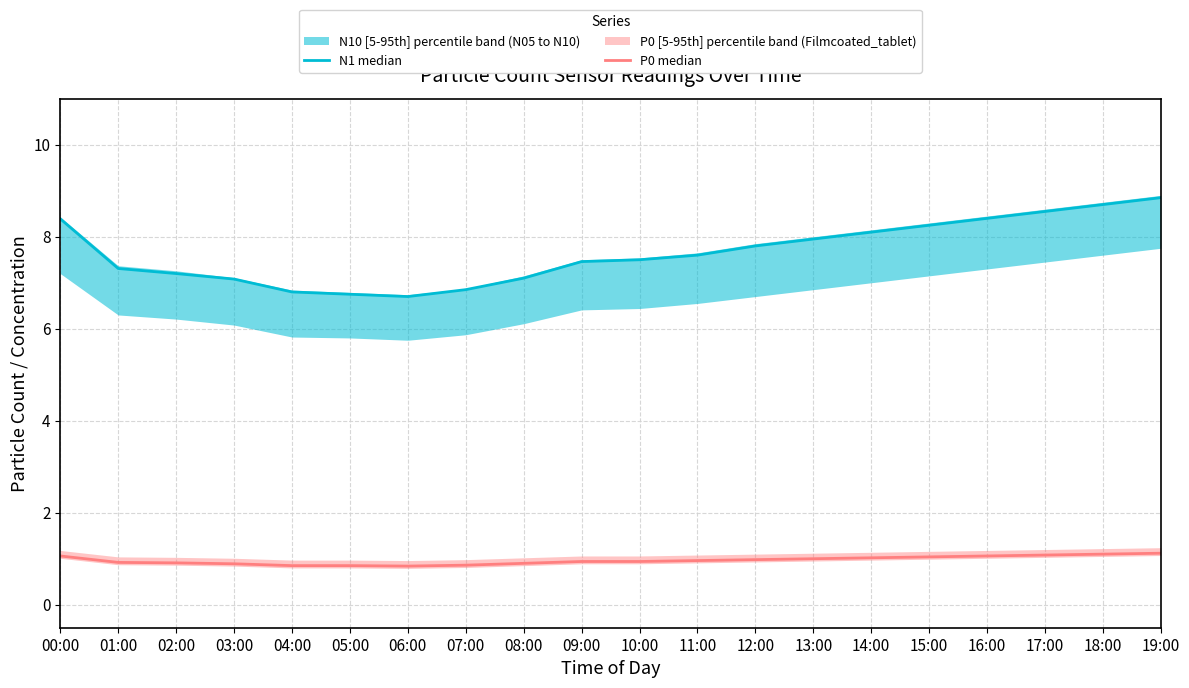

How many distinct data groups are displayed?

2